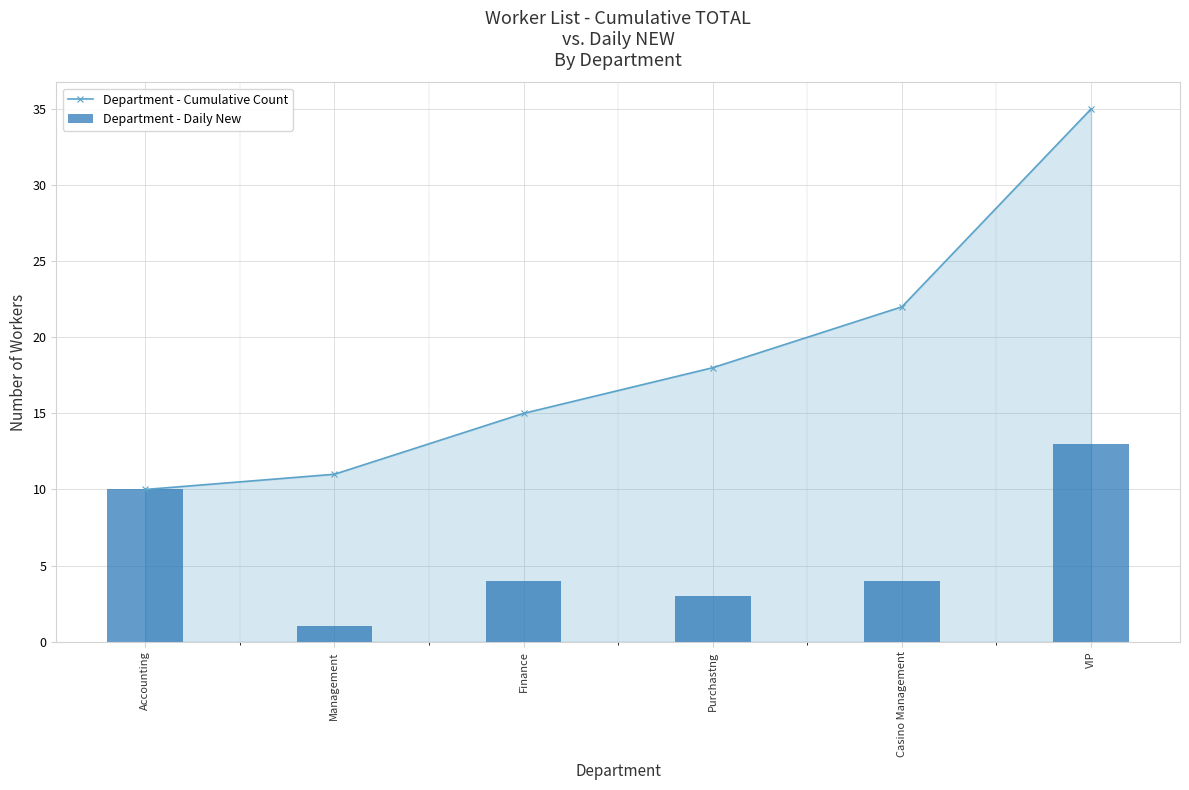

What are all the series names shown in the legend?

Department - Cumulative Count, Department - Daily New